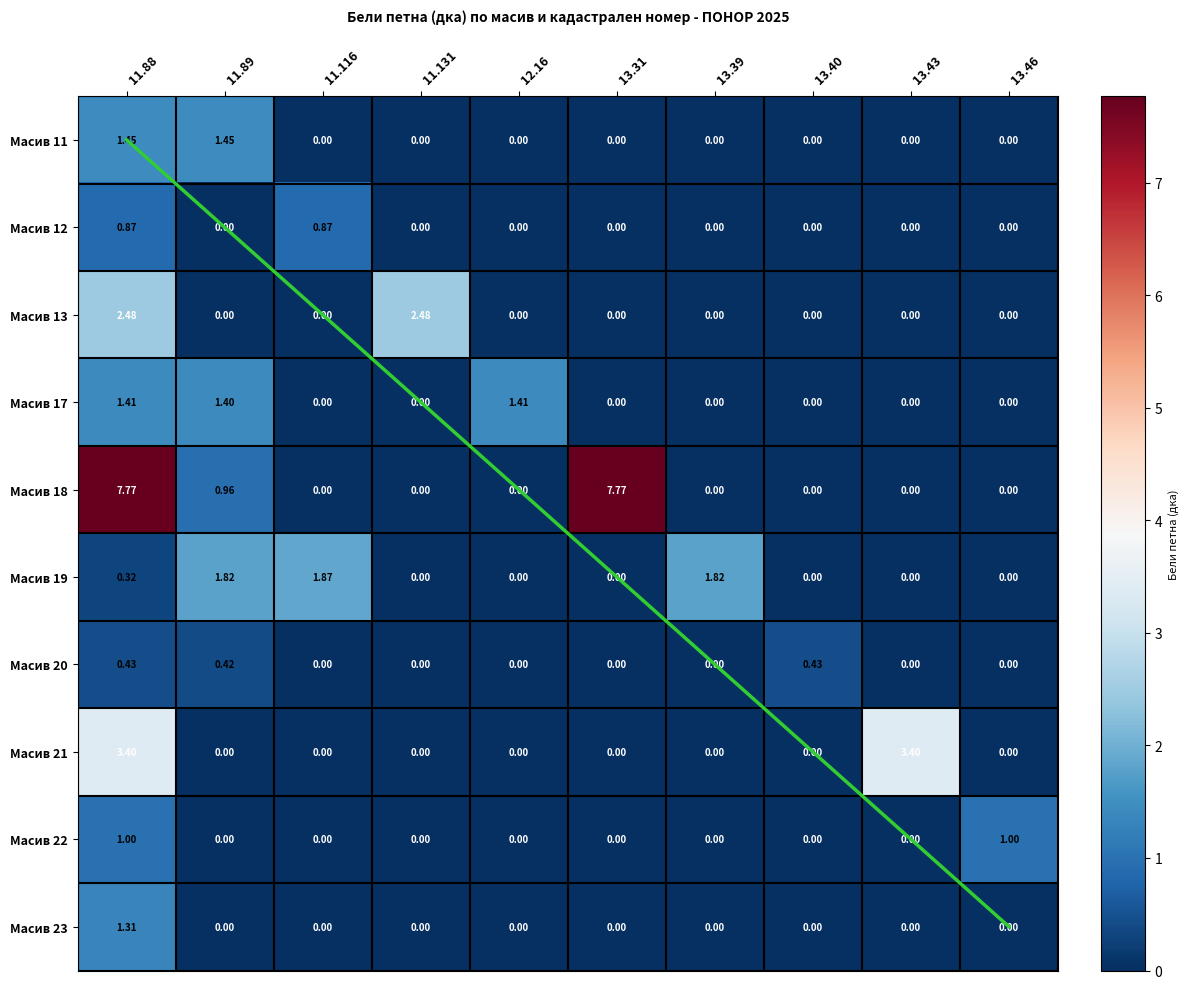

What is the total value across all series at 12.16?

1.4